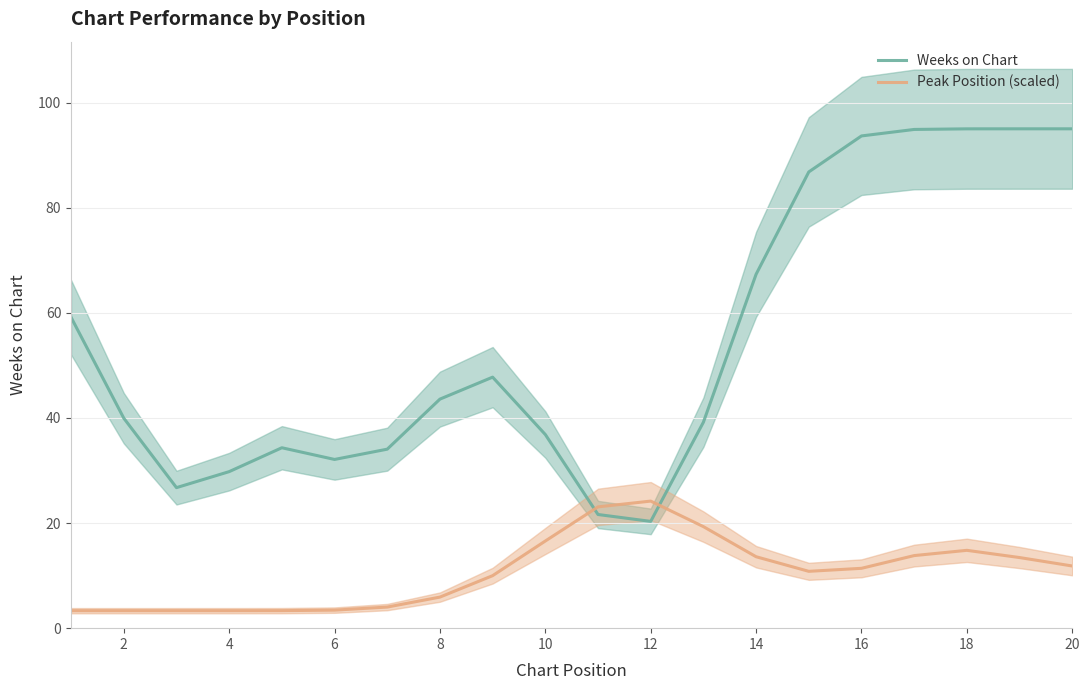

Which series ends up on top after the final intersection of Peak Position (scaled) and Weeks on Chart?

Weeks on Chart